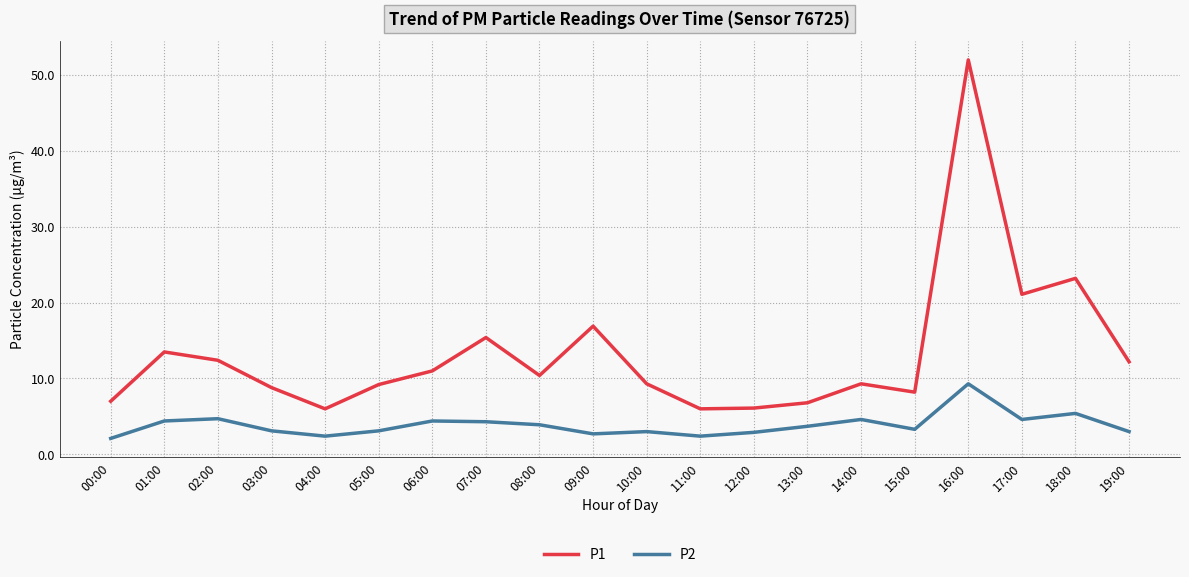

At which label does P1 reach its peak?

16:00